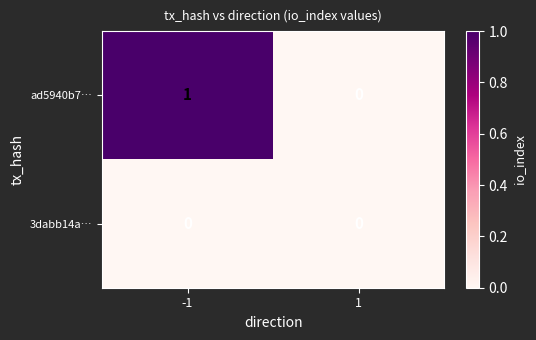

The ad5940b7… series shows 2 at -1. True or false?

False